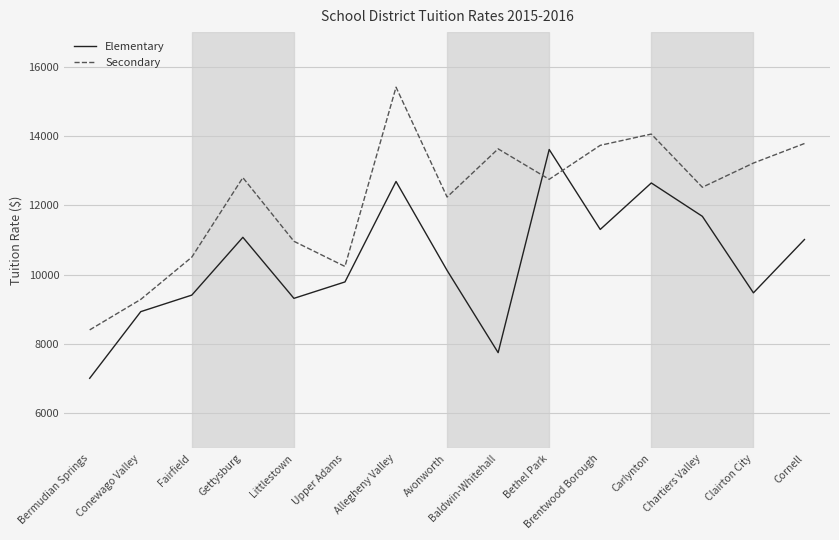

List the series in order of their overall mean, highest first.

Secondary, Elementary